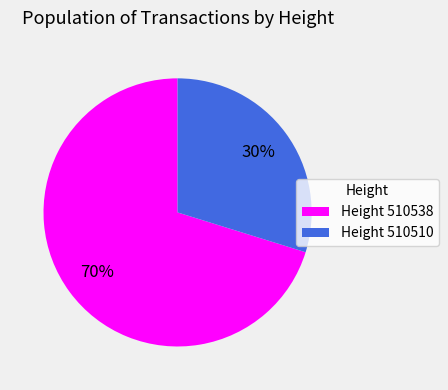

Do Height 510538 and Height 510510 together represent more than half of the pie?

Yes